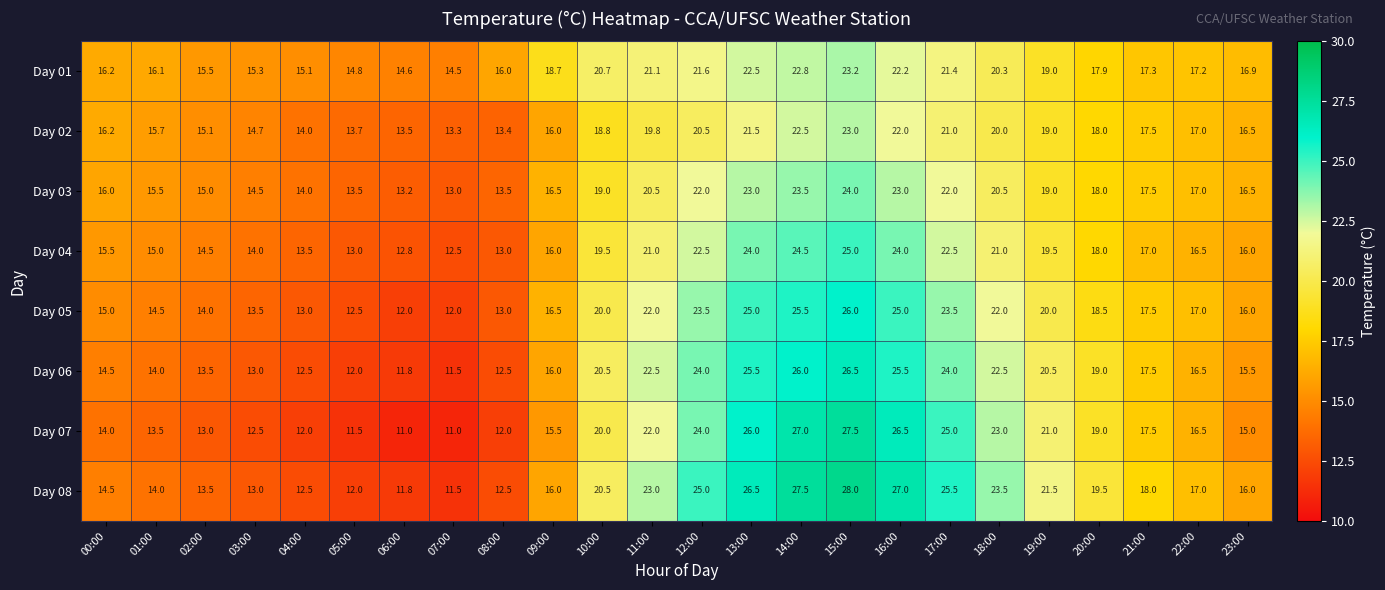

Is it true that Day 01 equals 17.9 at 20:00?

True